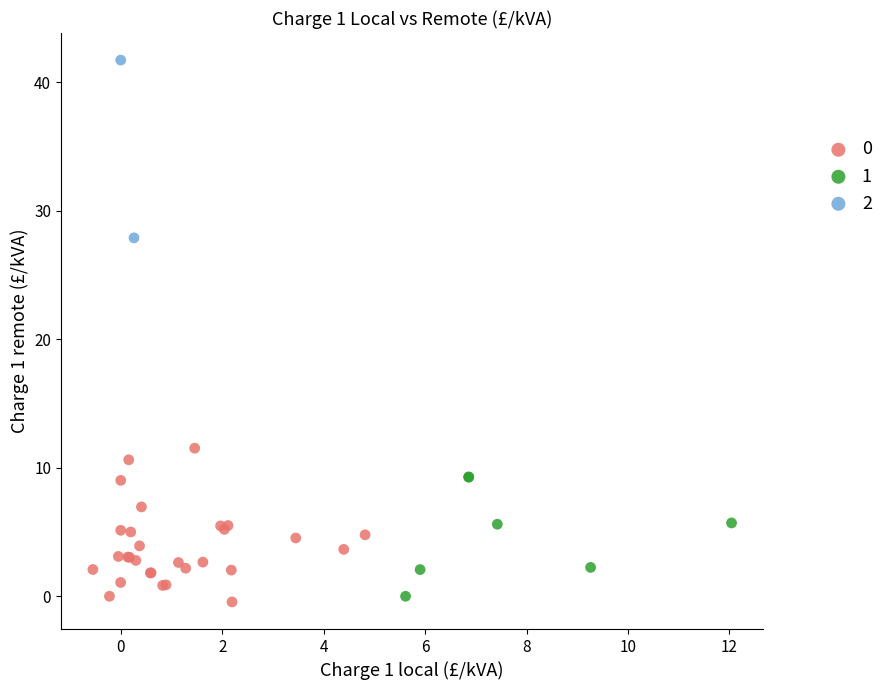

Which series reaches the minimum Y coordinate?

0